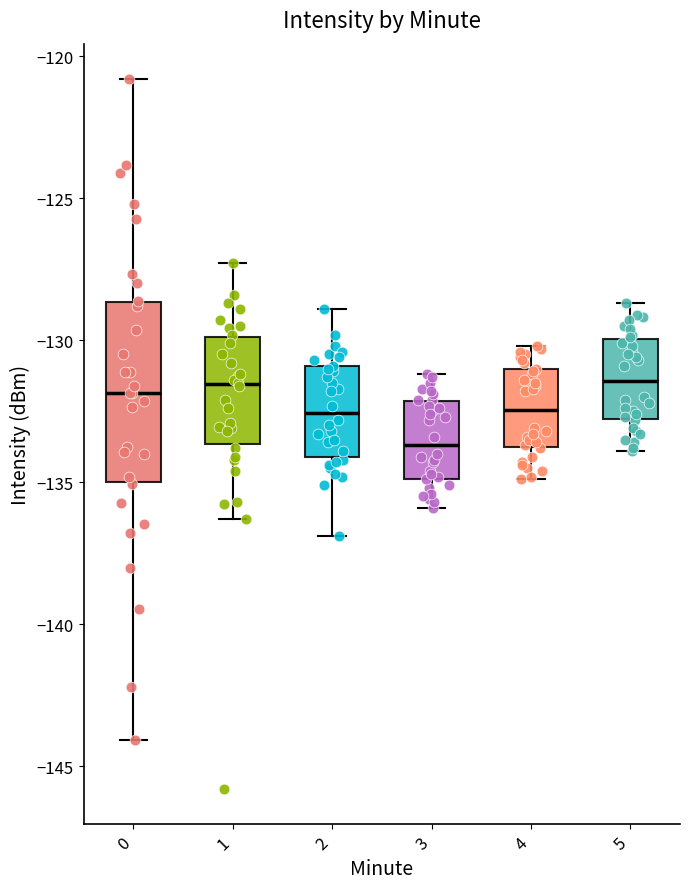

Reading left to right, read every box against the y-axis: the position of its median line, the range the box covers, and the ends of its whiskers. The values are not printed on the chart, so give them approximately, as read against the axis.

0: median -132.0, box -135.0 to -128.5, whiskers -144.0 to -121.0
1: median -131.5, box -133.5 to -130.0, whiskers -136.5 to -127.5
2: median -132.5, box -134.0 to -131.0, whiskers -137.0 to -129.0
3: median -133.5, box -135.0 to -132.0, whiskers -136.0 to -131.0
4: median -132.5, box -134.0 to -131.0, whiskers -135.0 to -130.0
5: median -131.5, box -133.0 to -130.0, whiskers -134.0 to -128.5